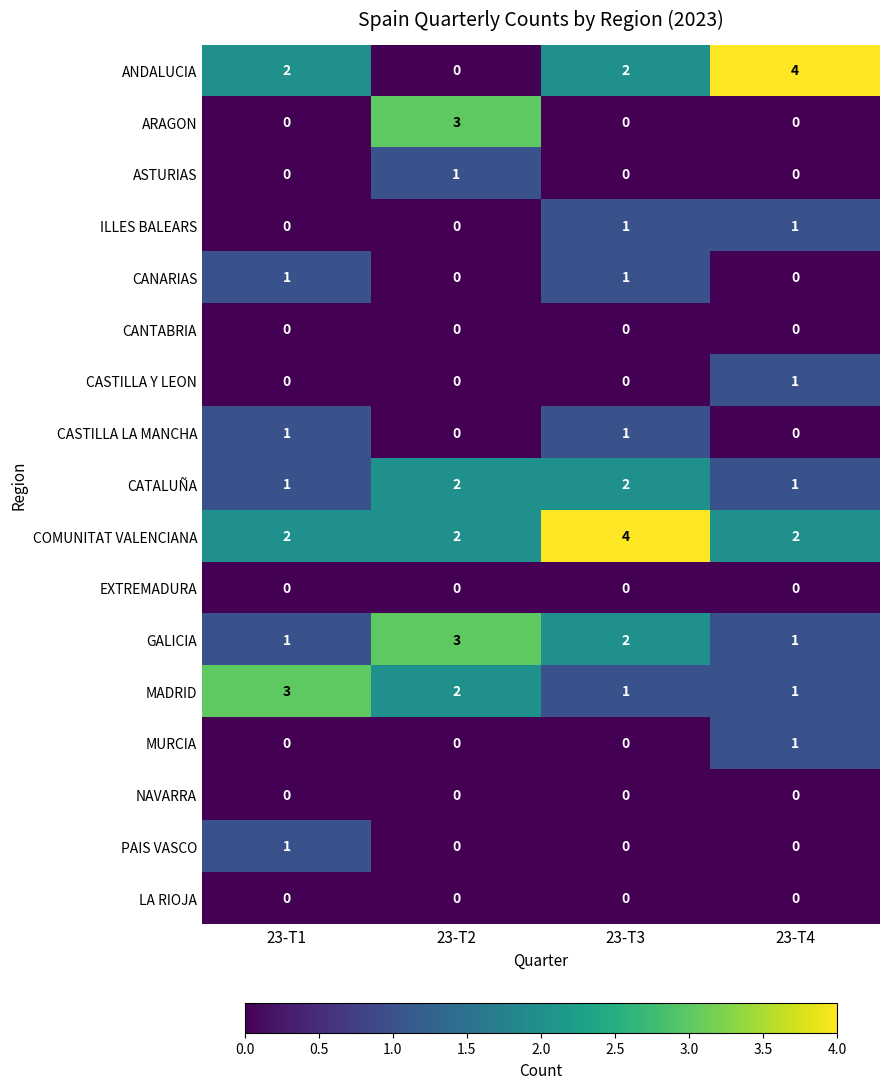

Count the MURCIA values in the range 0 to 1.

4